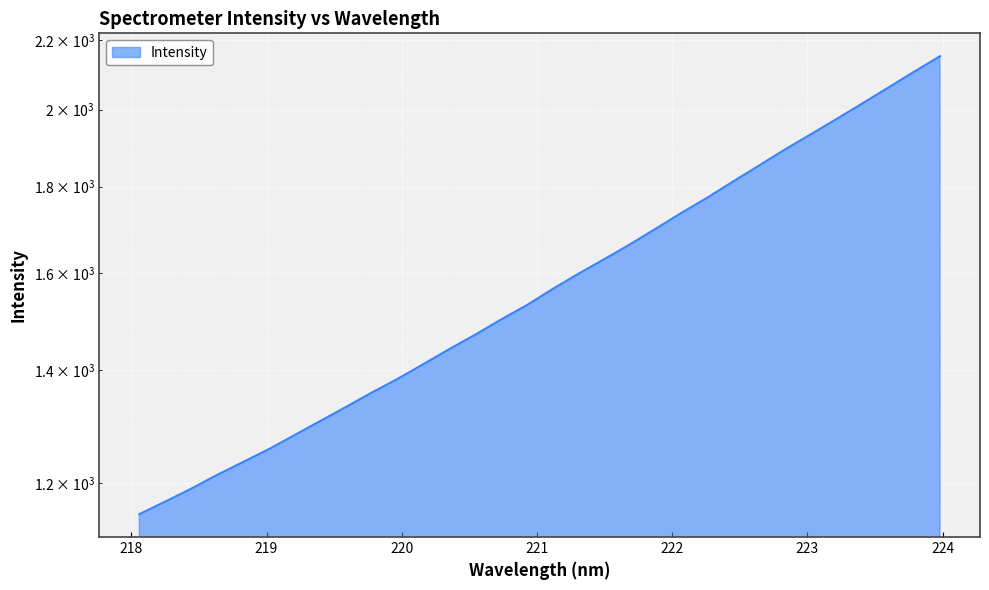

Reading left to right, list all the values displayed in this chart.

1149.9	1169.8	1190.5	1213.2	1234.7	1256.7	1281.2	1306.3	1331.8	1358.2	1384.0	1412.3	1441.5	1470.2	1500.9	1530.9	1565.1	1598.1	1630.3	1663.8	1700.0	1737.4	1773.8	1813.6	1853.3	1894.3	1934.0	1975.0	2017.6	2061.5	2106.7	2151.8